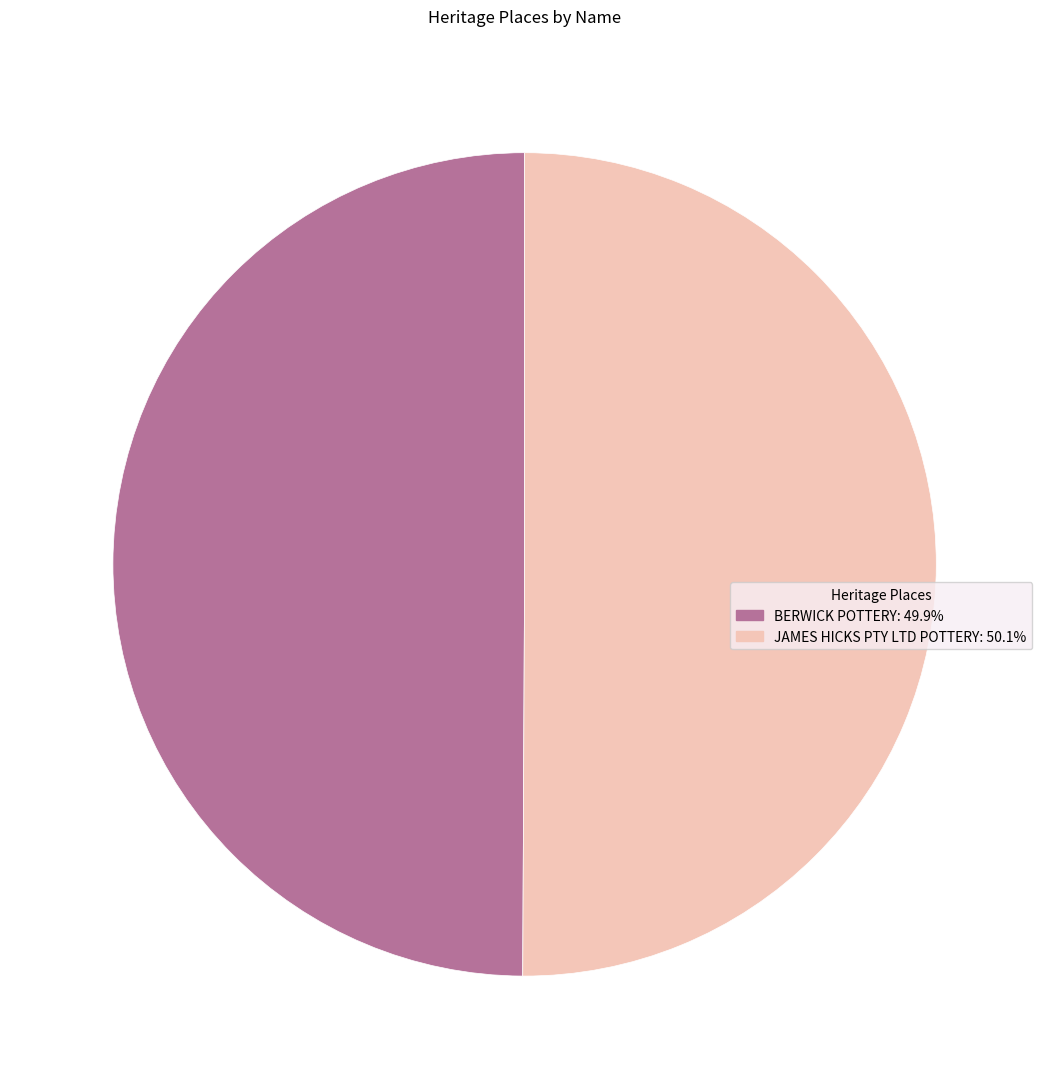

Is the sum of JAMES HICKS PTY LTD POTTERY and BERWICK POTTERY greater than half?

Yes